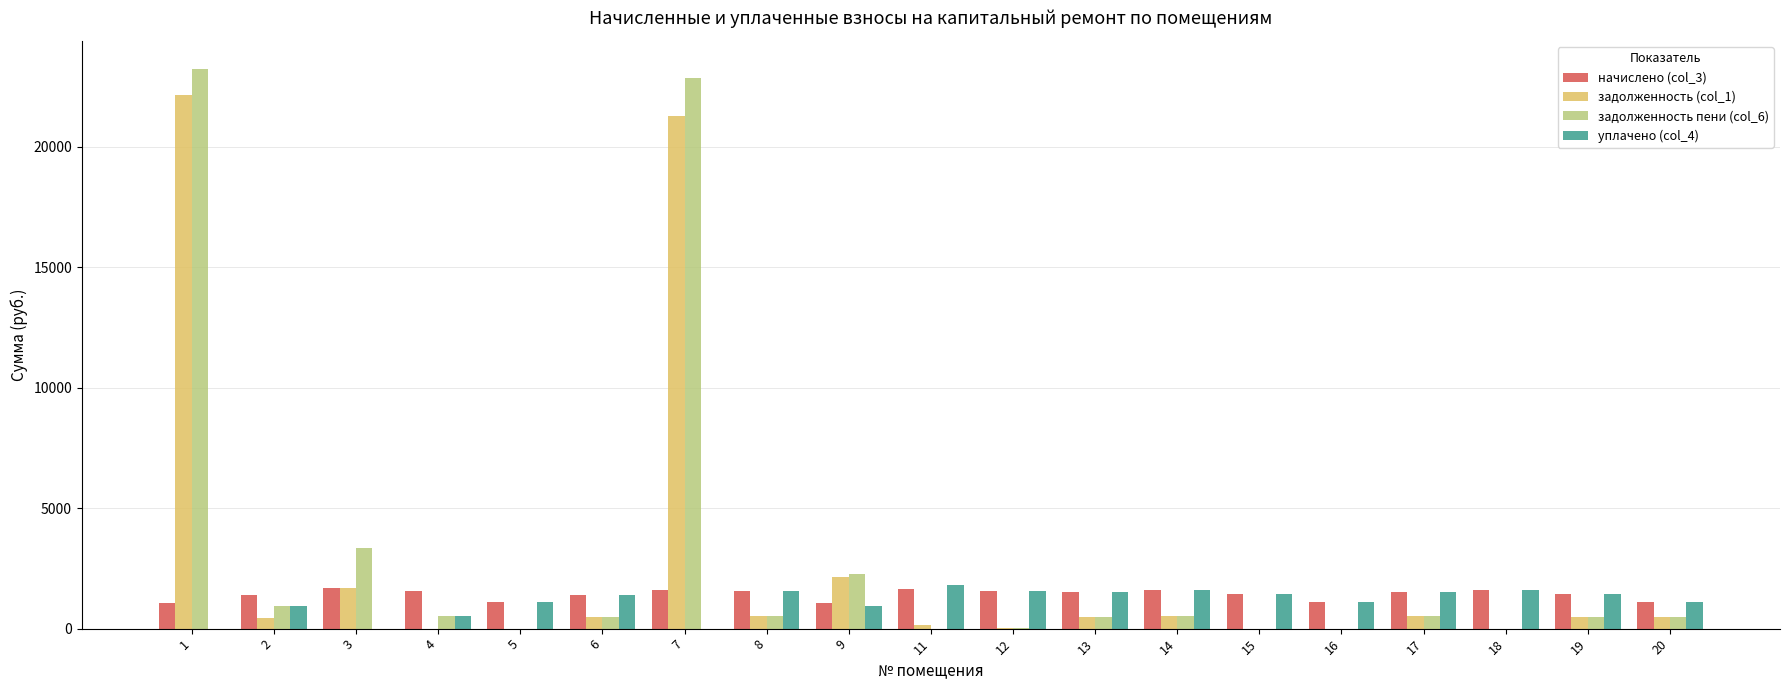

Is the value of уплачено (col_4) at 5 greater than the value of задолженность пени (col_6) at 12?

Yes